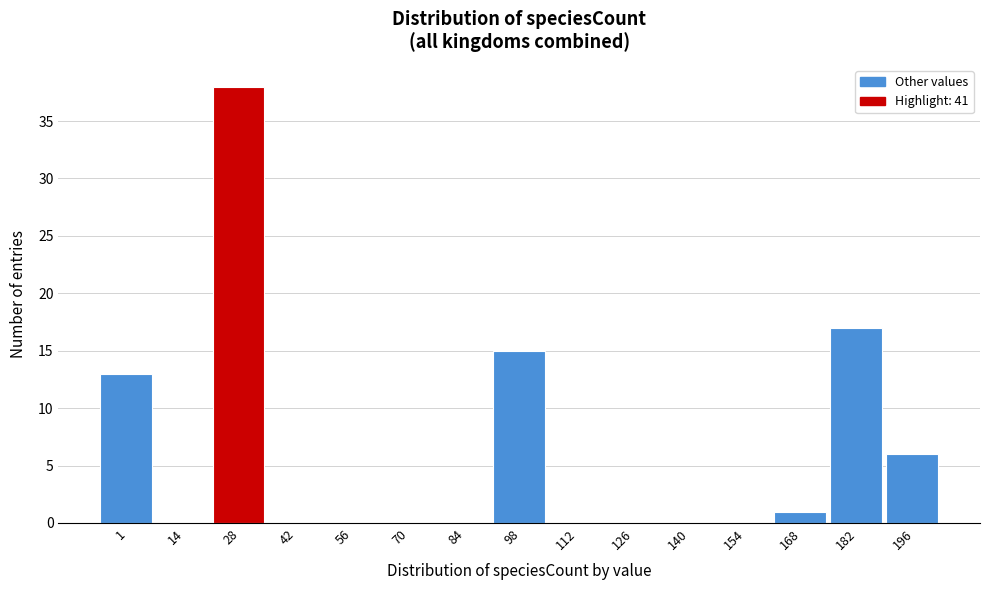

Reading left to right, extract all data points from this chart.

1=13	14=0	28=38	42=0	56=0	70=0	84=0	98=15	112=0	126=0	140=0	154=0	168=1	182=17	196=6